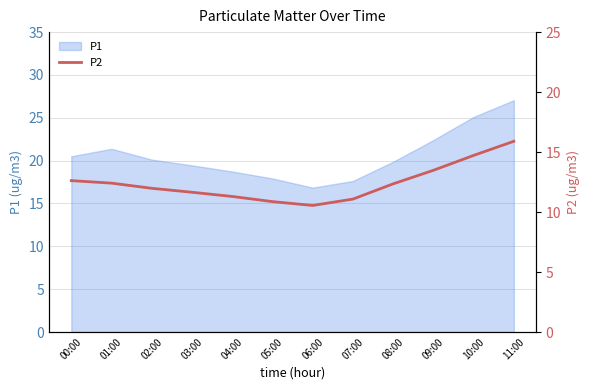

At which category does the chart reach its peak across all series?

11:00